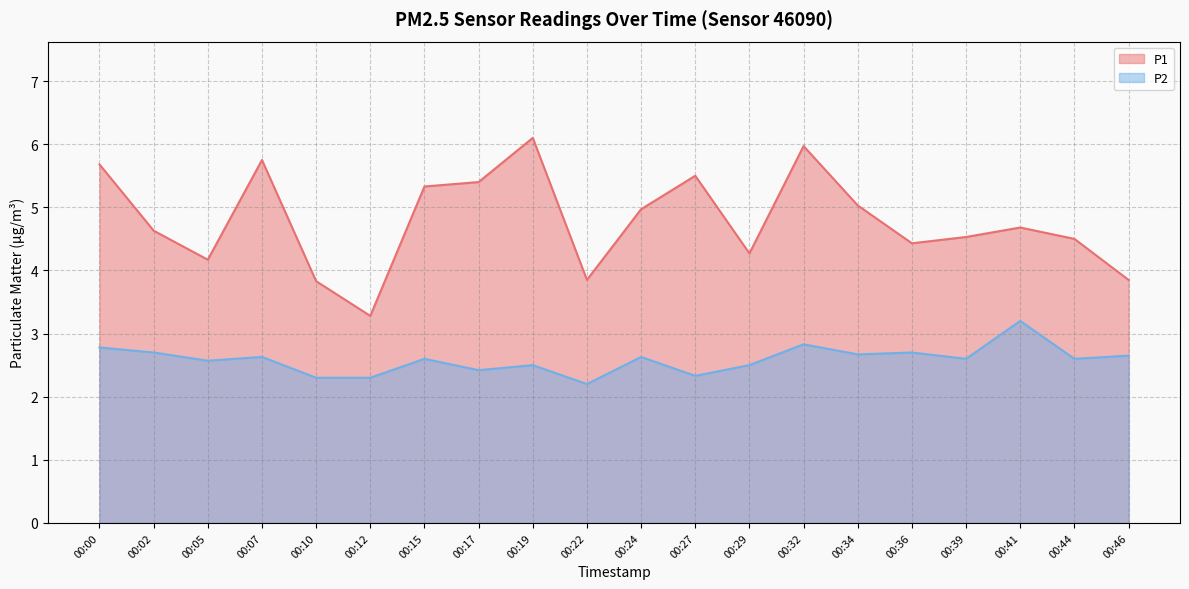

Is it true that P2 equals 4.7 at 00:41?

False